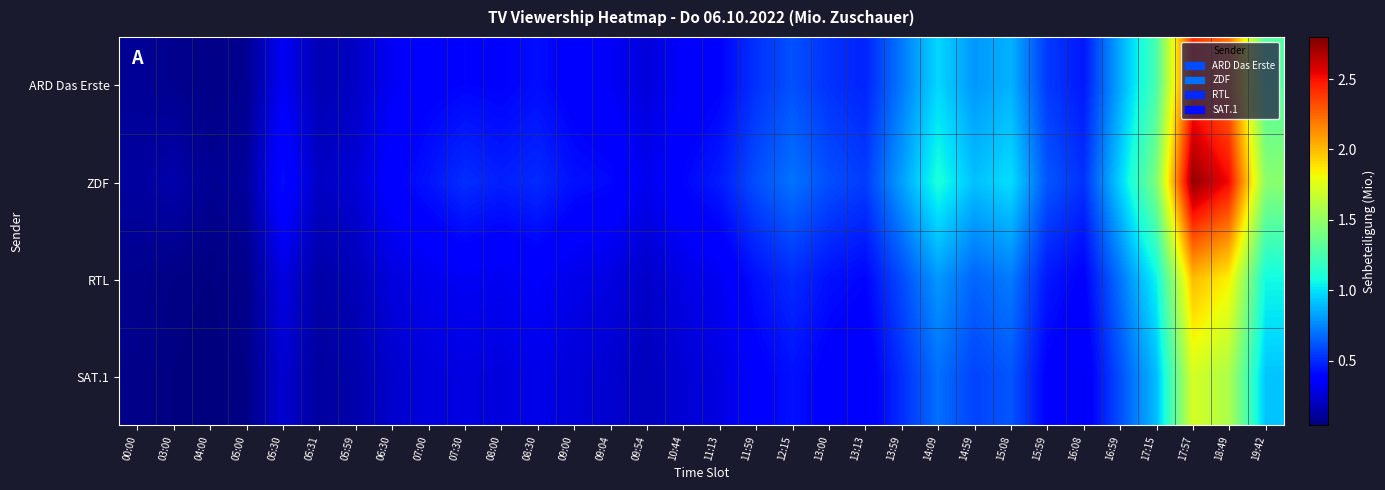

At which category is the sum across all series the highest?

17:57